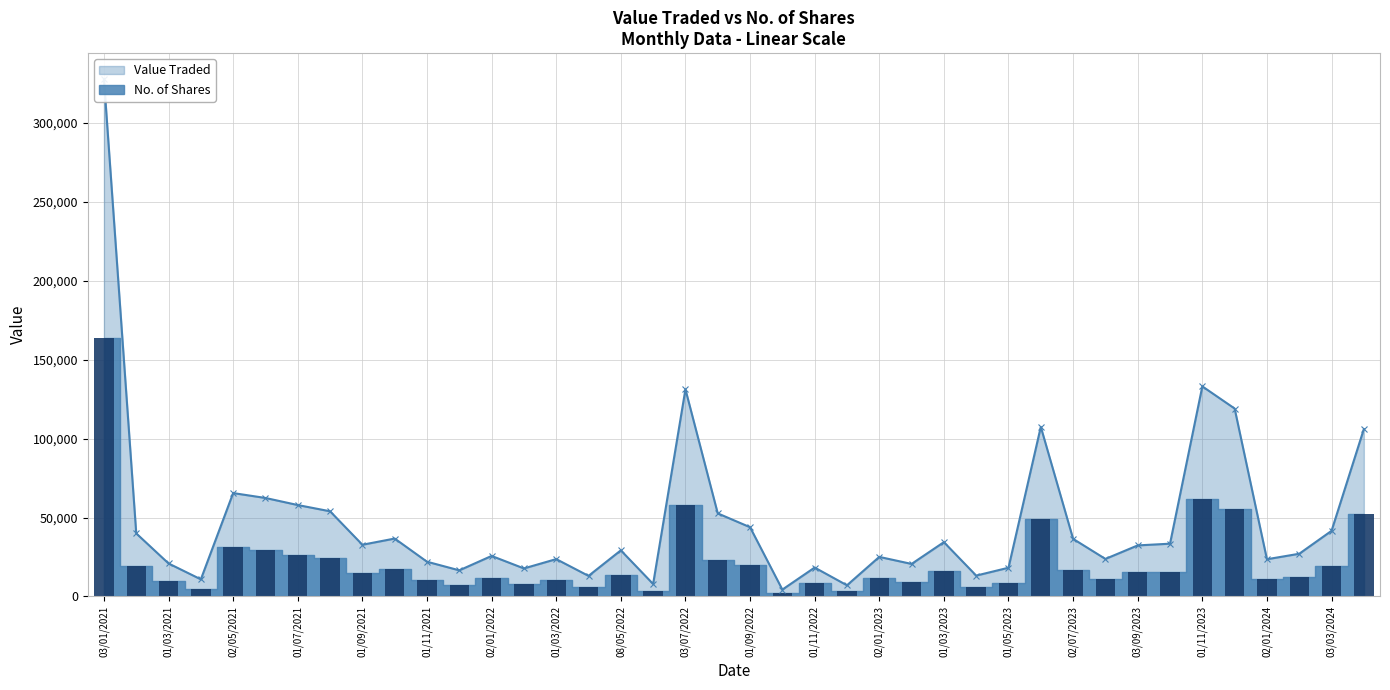

Which series has the widest spread of values?

Value Traded